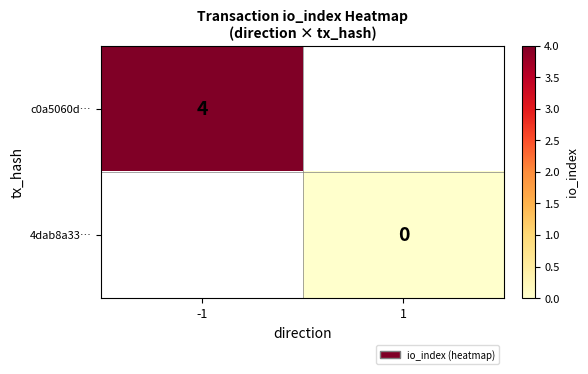

At which category does the chart reach its peak across all series?

-1